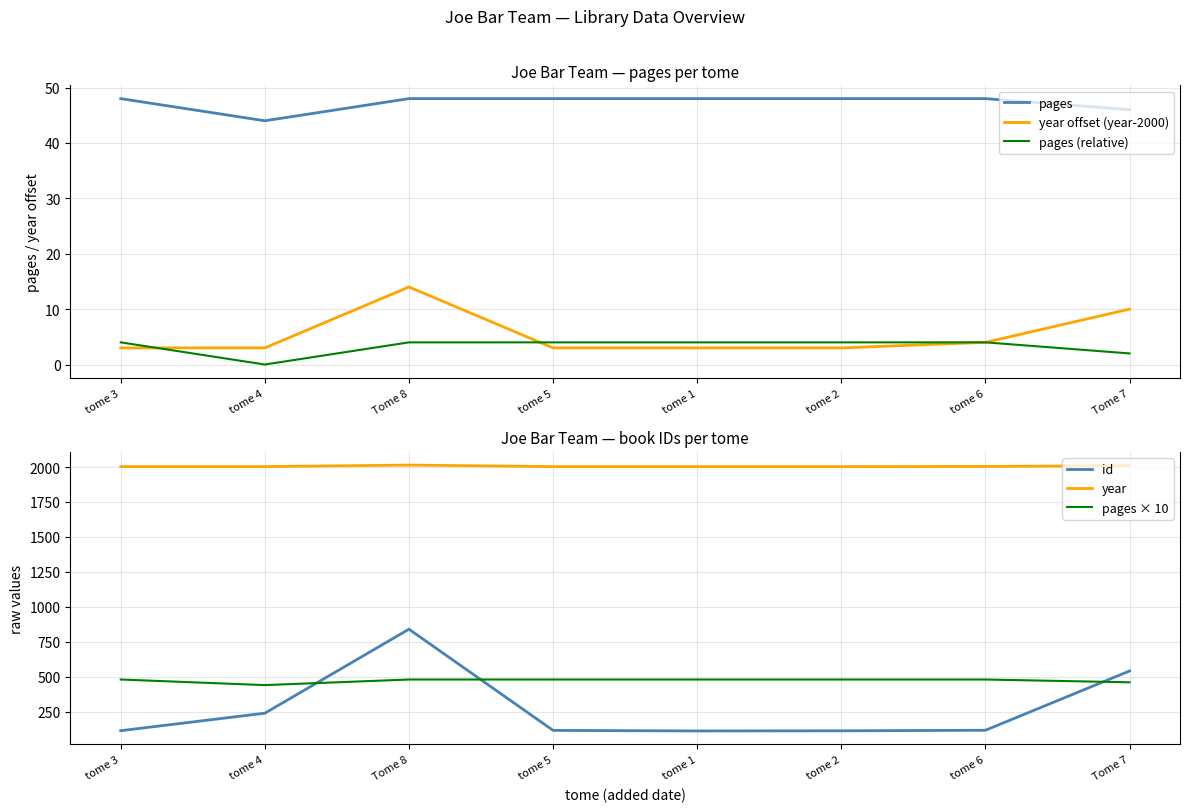

At which category is the sum across all series the highest?

Tome 8